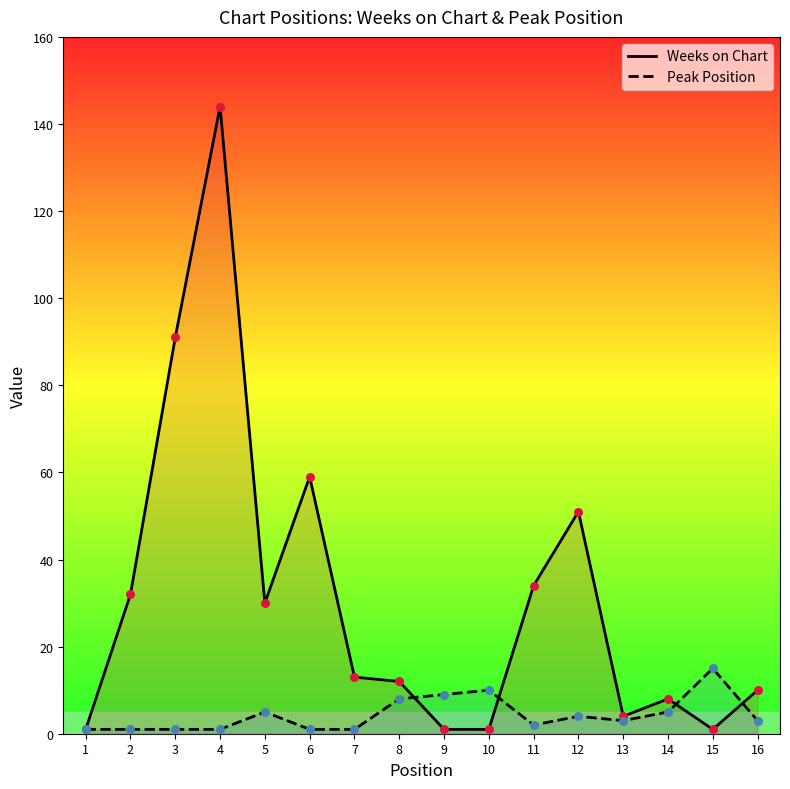

At which category is the sum across all series the highest?

4